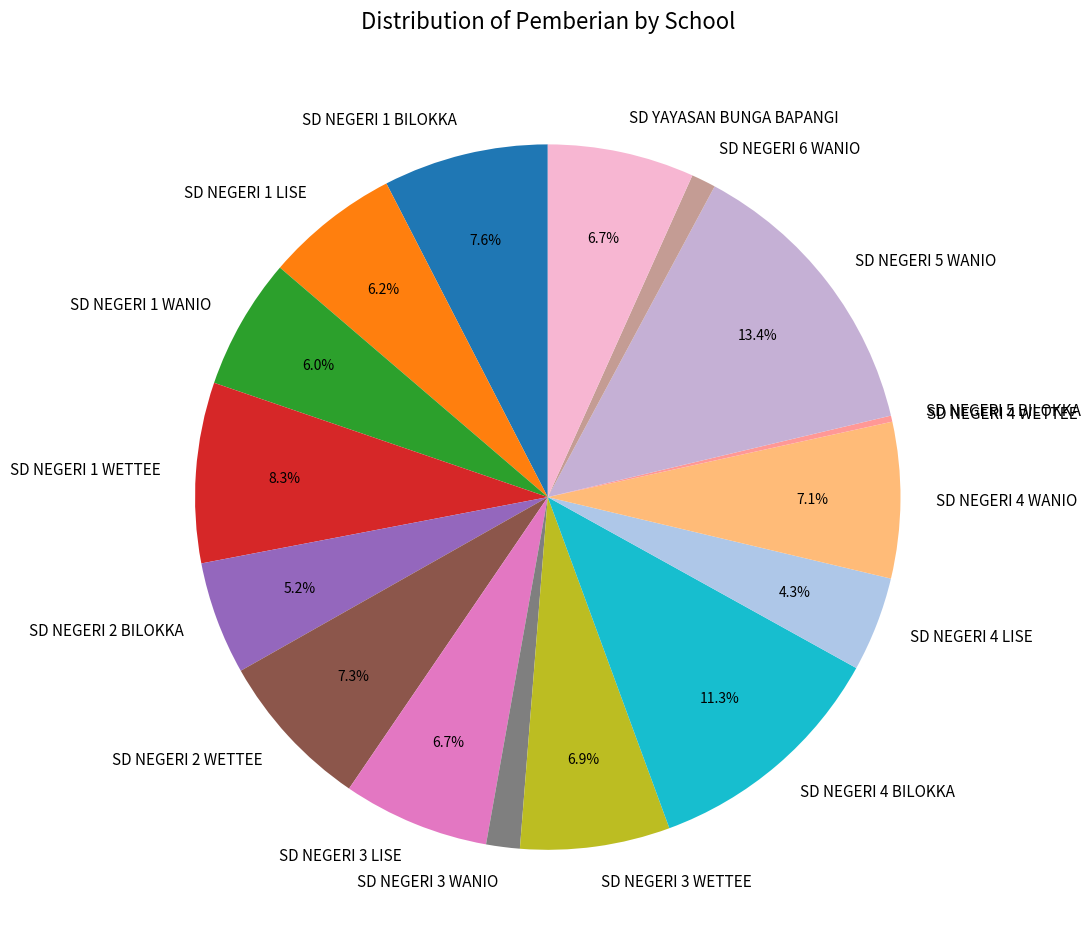

To the nearest percent, what is the combined percentage of SD NEGERI 4 LISE and SD NEGERI 1 LISE?

11%